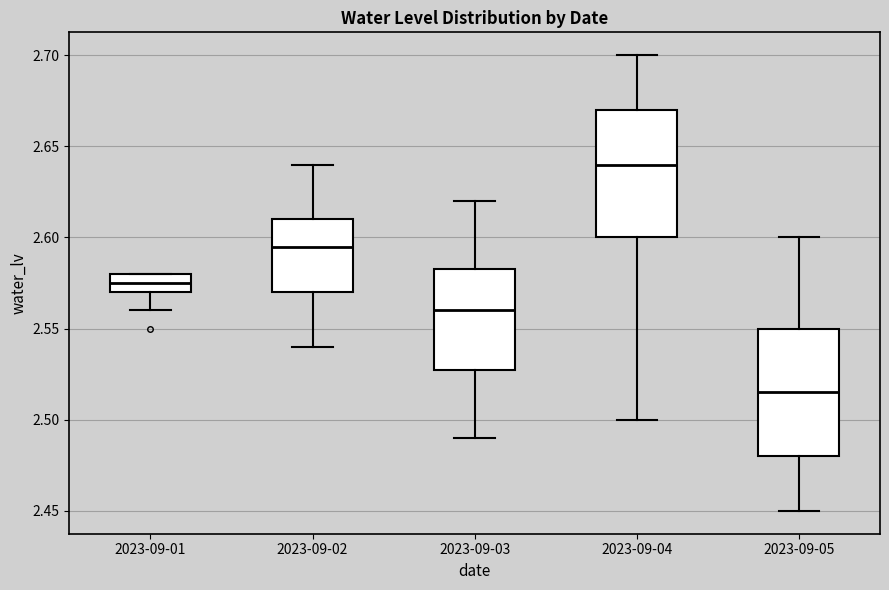

Reading left to right, read every box against the y-axis: the position of its median line, the range the box covers, and the ends of its whiskers. The values are not printed on the chart, so give them approximately, as read against the axis.

2023-09-01: median 2.575, box 2.570 to 2.580, whiskers 2.560 to 2.580
2023-09-02: median 2.595, box 2.570 to 2.610, whiskers 2.540 to 2.640
2023-09-03: median 2.560, box 2.530 to 2.585, whiskers 2.490 to 2.620
2023-09-04: median 2.640, box 2.600 to 2.670, whiskers 2.500 to 2.700
2023-09-05: median 2.515, box 2.480 to 2.550, whiskers 2.450 to 2.600